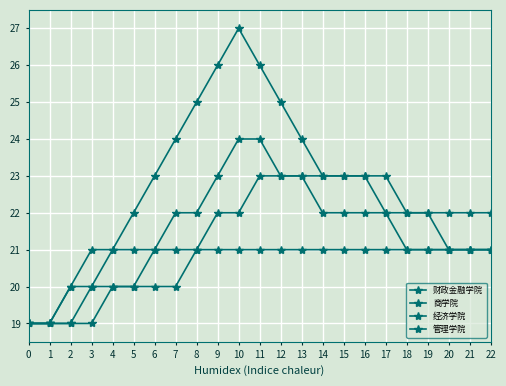

What is the difference between the 财政金融学院 values at 17 and 9?

4